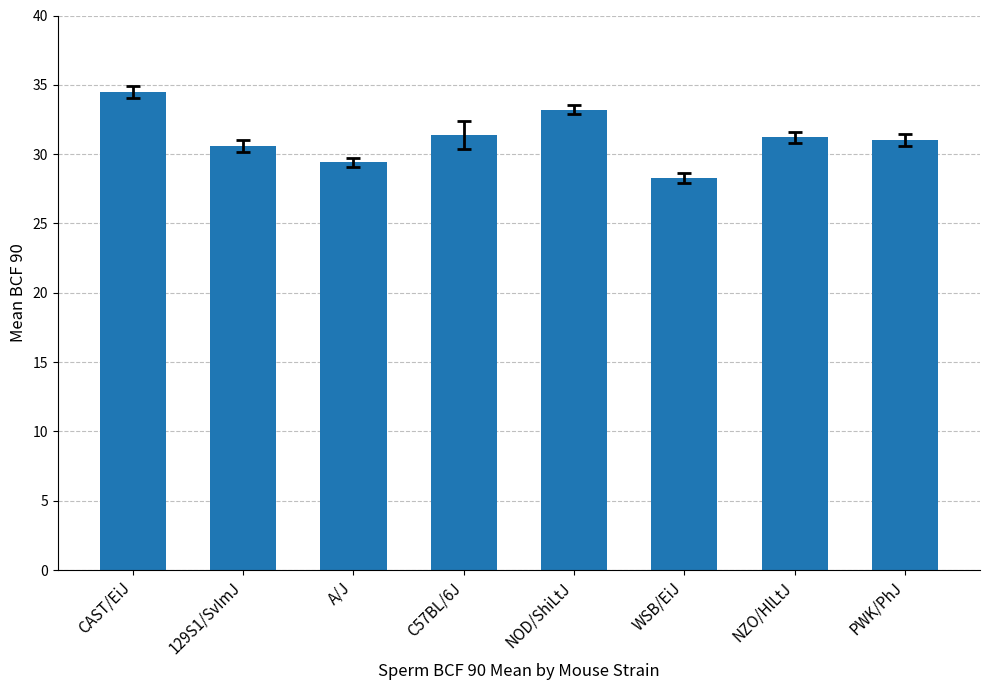

What is the value of the 4th bar from the left?

31.4